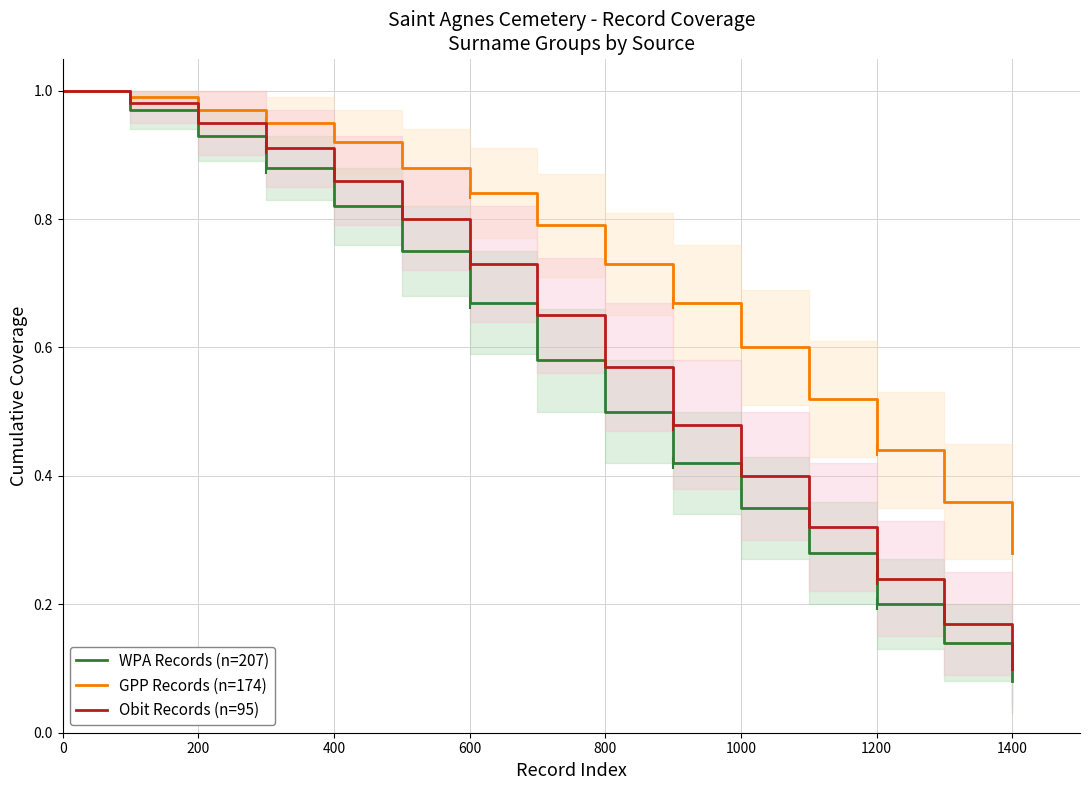

True or false: GPP Records (n=174) has a value of 1.4 at 400.

False